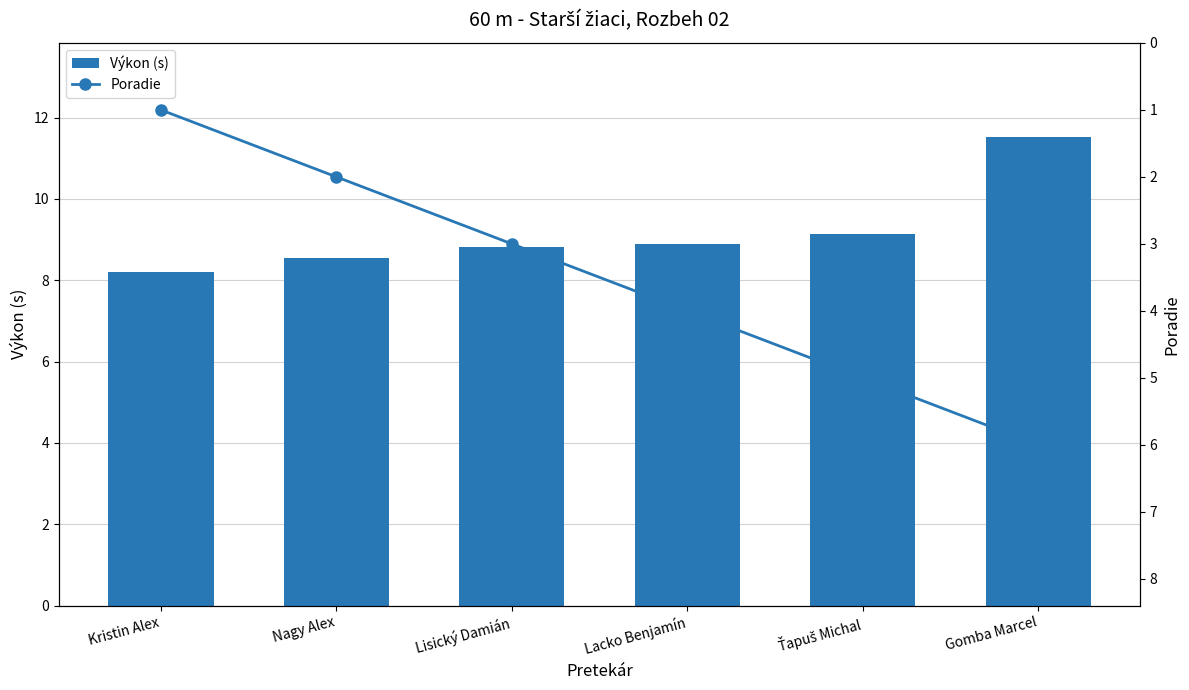

What are all the series names shown in the legend?

Výkon (s), Poradie